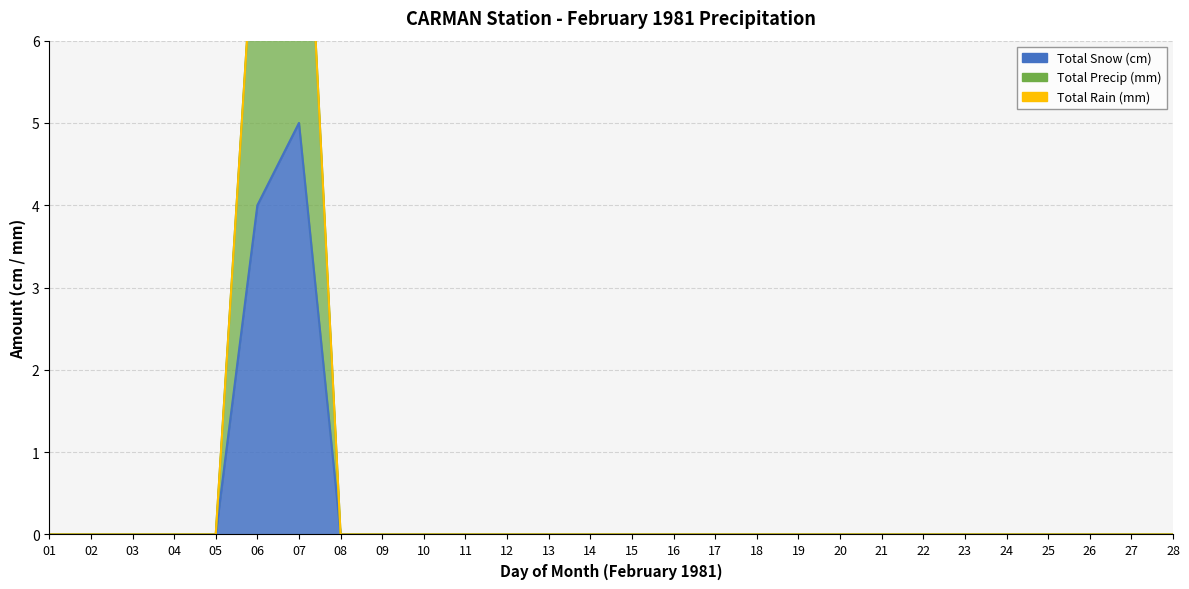

True or false: Total Snow (cm) and Total Precip (mm) cross at least once.

False